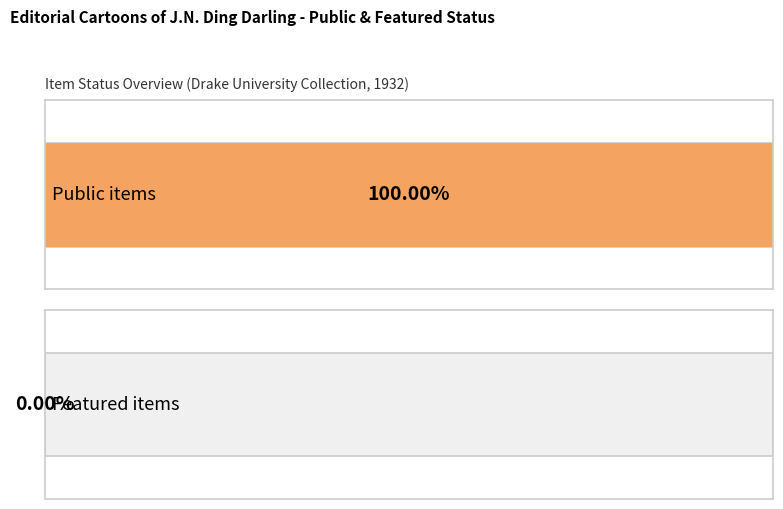

What is the value of the public bar at the 5th from the left?

1